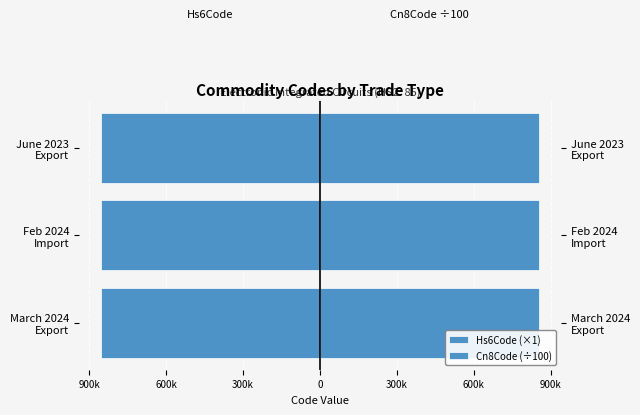

List the series in order of their overall mean, highest first.

Cn8Code (÷100), Hs6Code (×1)